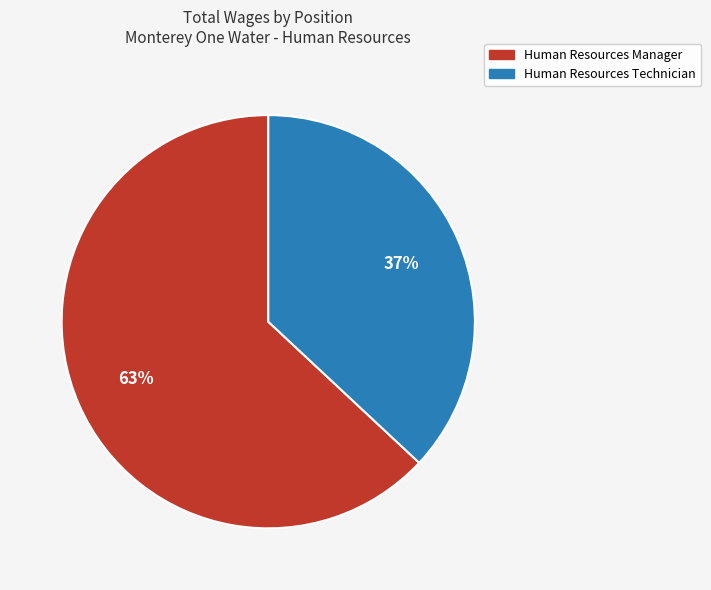

To the nearest percent, what is the average slice percentage?

50%